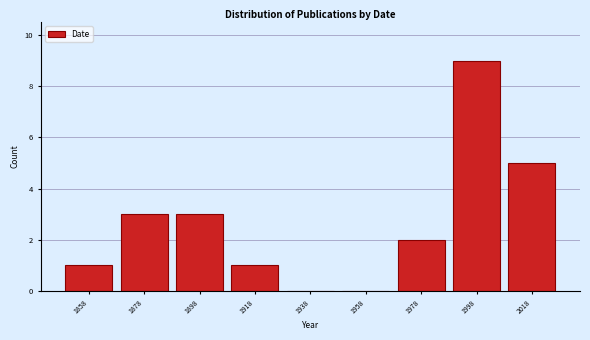

Reading left to right, transcribe this chart: for each bar, give the range it covers on the x-axis and its height. The values are not printed on the chart, so give them approximately, as read against the axis.

1848 to 1868: 1
1868 to 1888: 3
1888 to 1908: 3
1908 to 1928: 1
1928 to 1948: 0
1948 to 1968: 0
1968 to 1988: 2
1988 to 2008: 9
2008 to 2028: 5